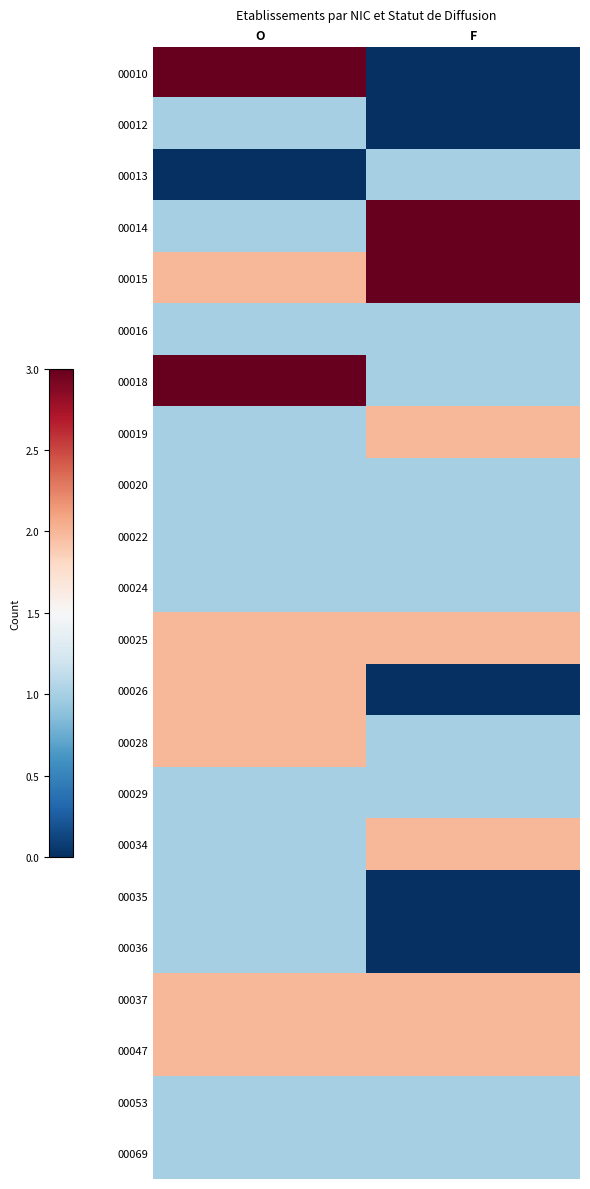

Rank the series at O from highest to lowest value.

00010, 00018, 00015, 00025, 00026, 00028, 00037, 00047, 00012, 00014, 00016, 00019, 00020, 00022, 00024, 00029, 00034, 00035, 00036, 00053, 00069, 00013